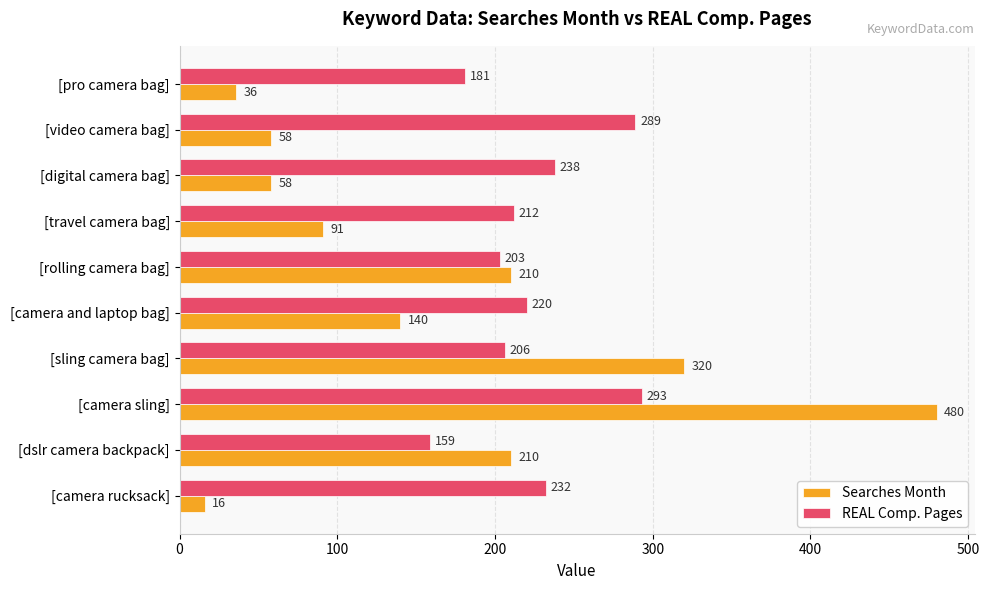

Which series has the widest spread of values?

Searches Month